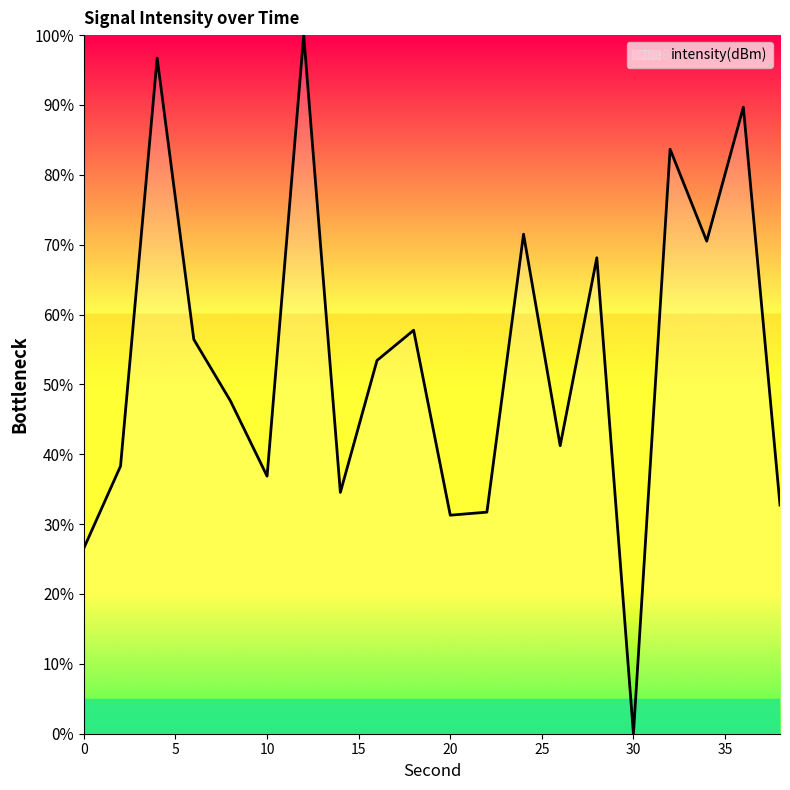

What is the sum of all values?

1068.7